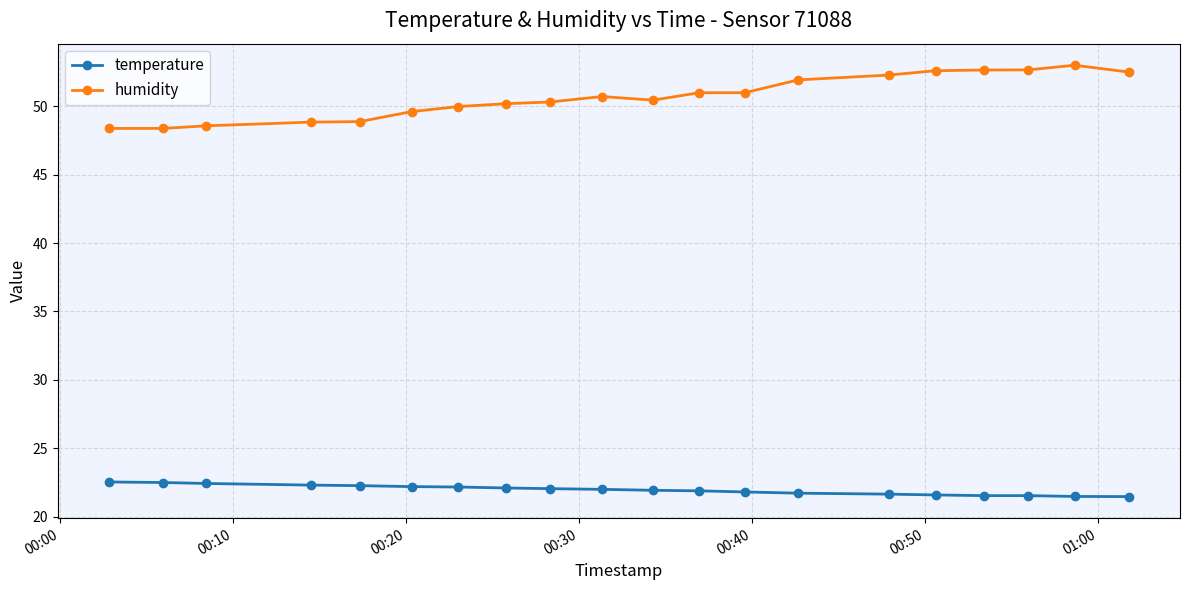

What is the highest value of the temperature series?

22.5